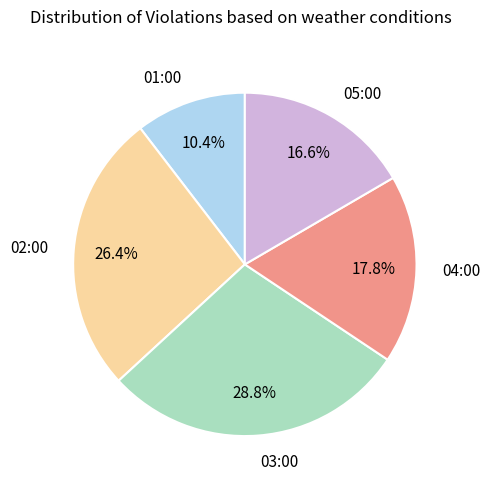

Which has a higher value, 02:00 or 03:00?

03:00